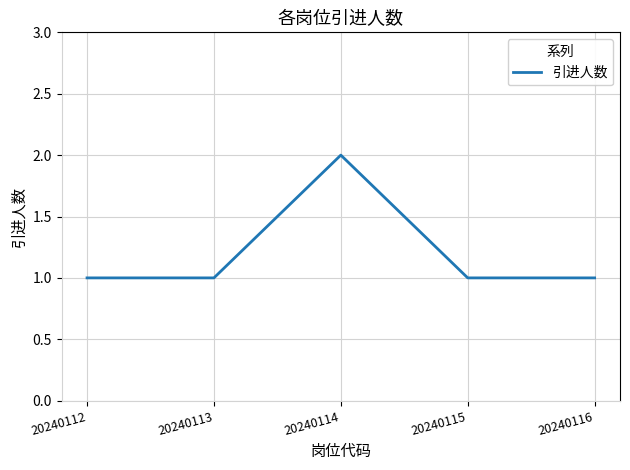

Which label corresponds to the largest value in the chart?

20240114